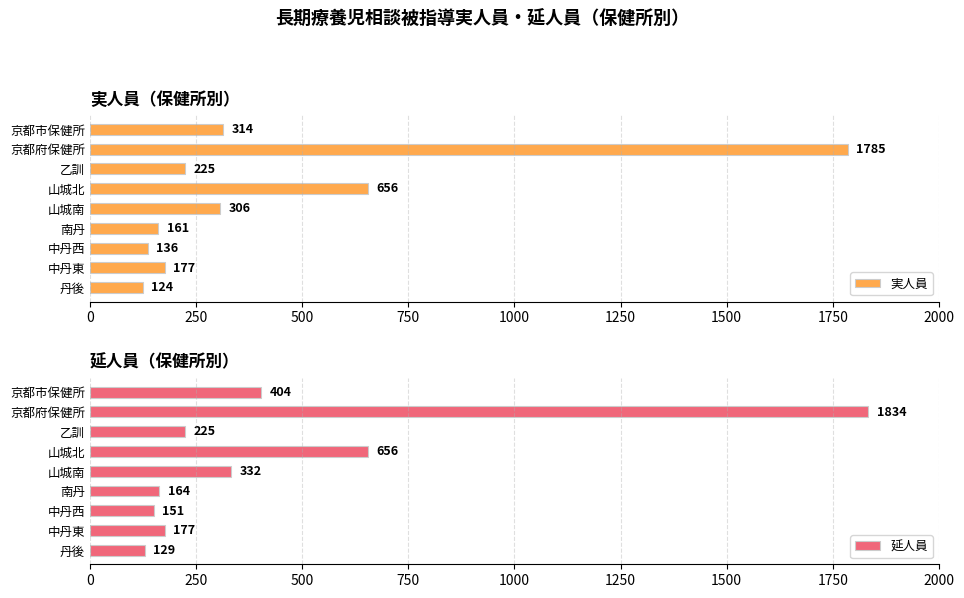

What is the maximum value shown in the chart?

1834